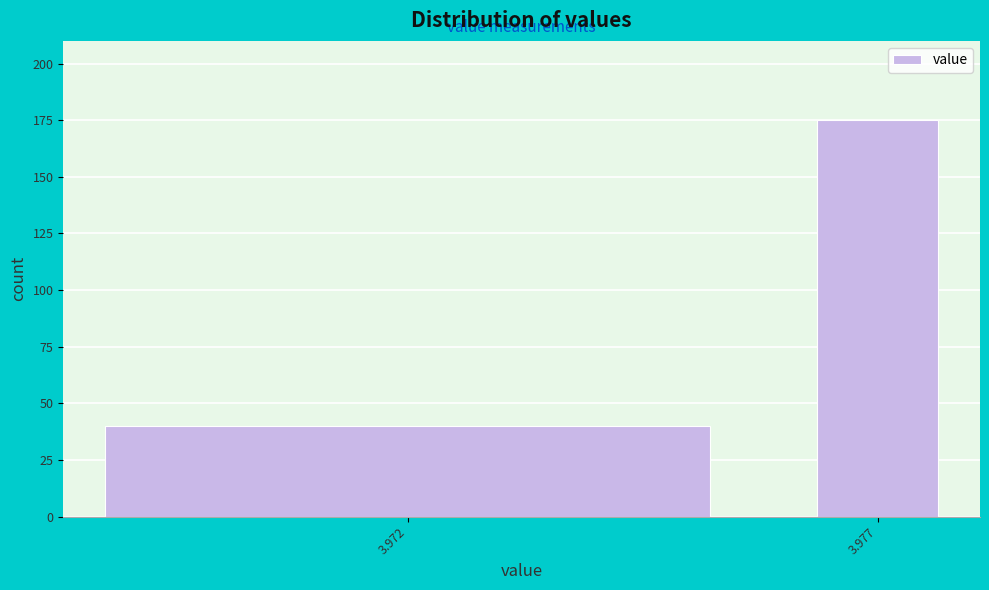

Reading left to right, list all the values displayed in this chart.

3.972=40	3.977=175